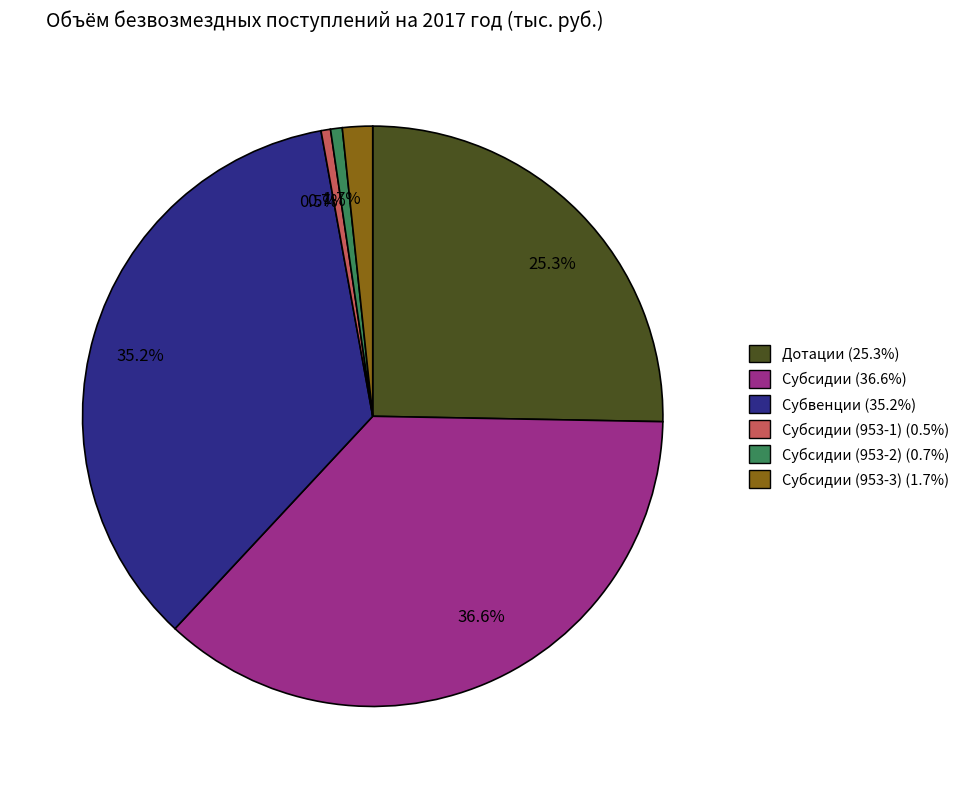

Does any single category account for the majority?

No